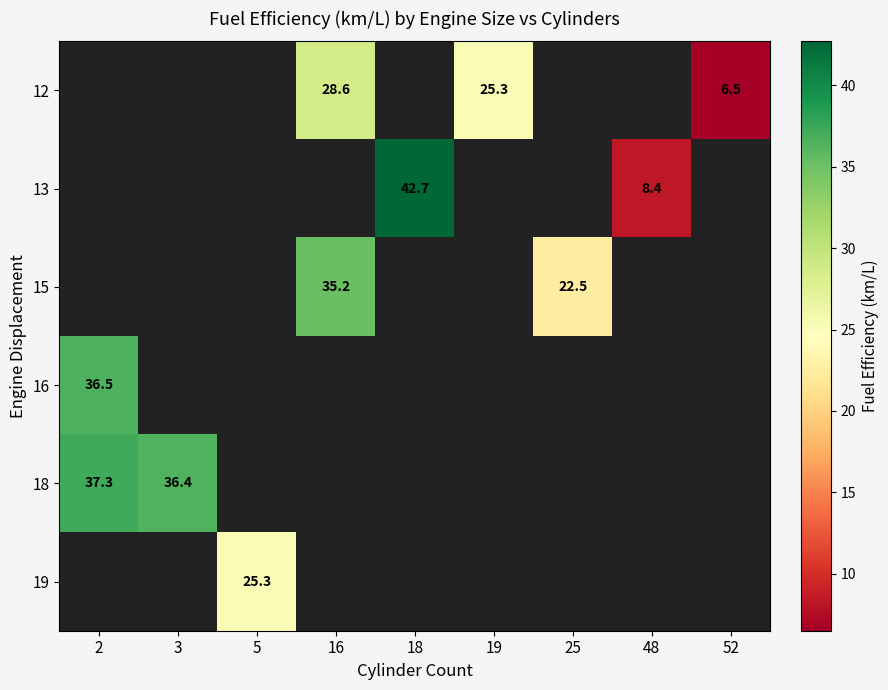

Is it true that 16 equals 56.8 at 2?

False